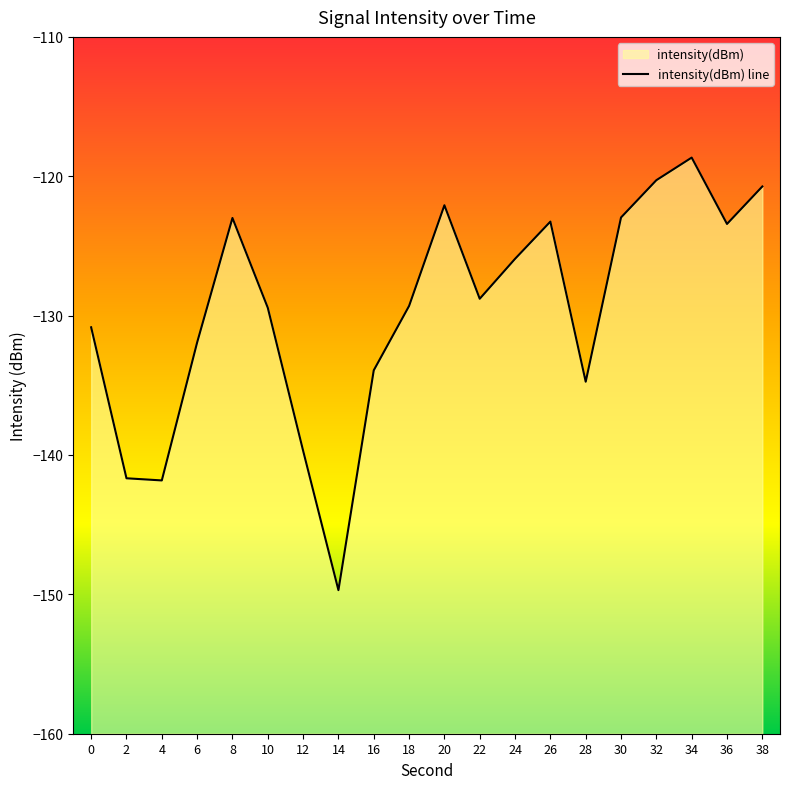

The chart shows a value of -133.9 at 16. True or false?

True